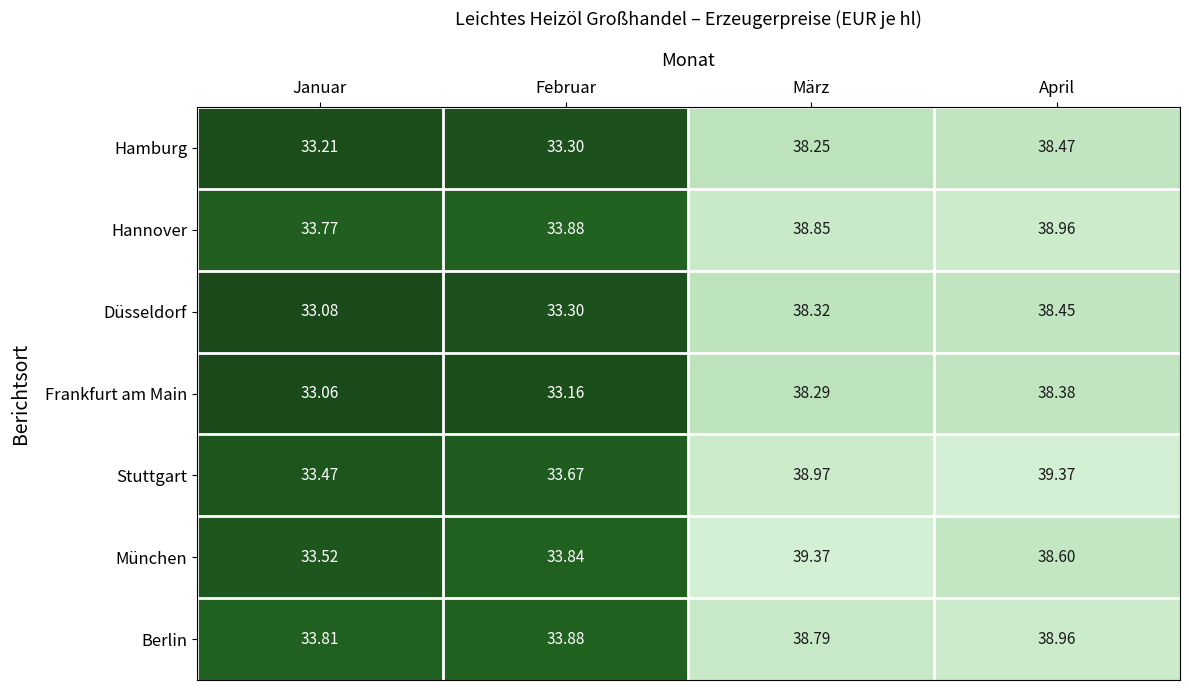

How many data points in München are less than 38?

2